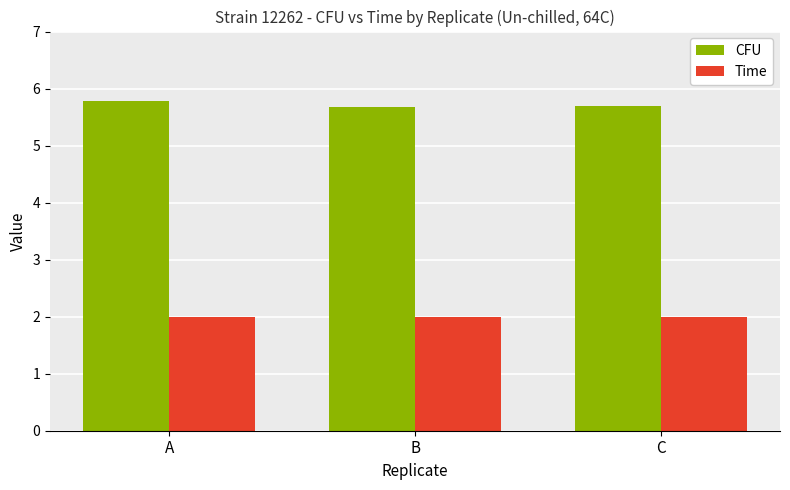

What is the difference between the highest and lowest values at C?

3.7